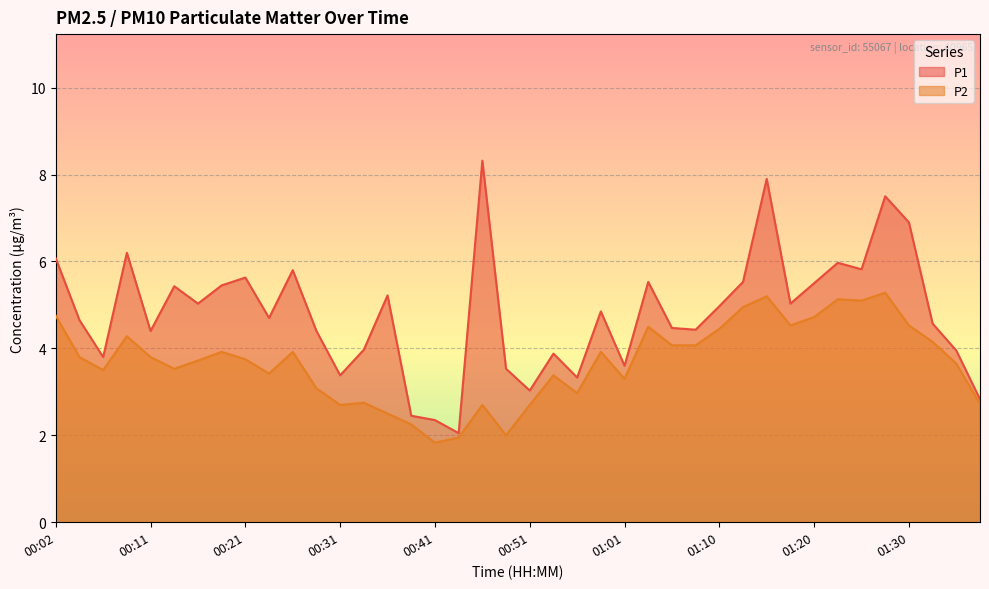

What is the spread (max minus min) of values at 01:28?

2.2